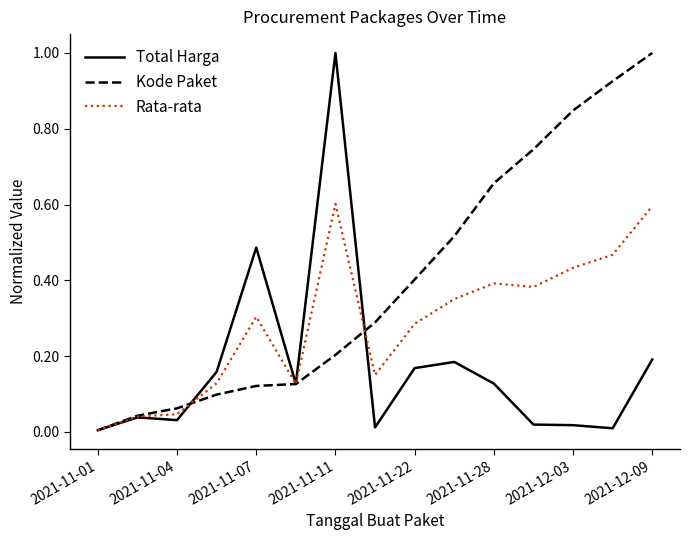

Which series has the largest total across all categories?

Kode Paket